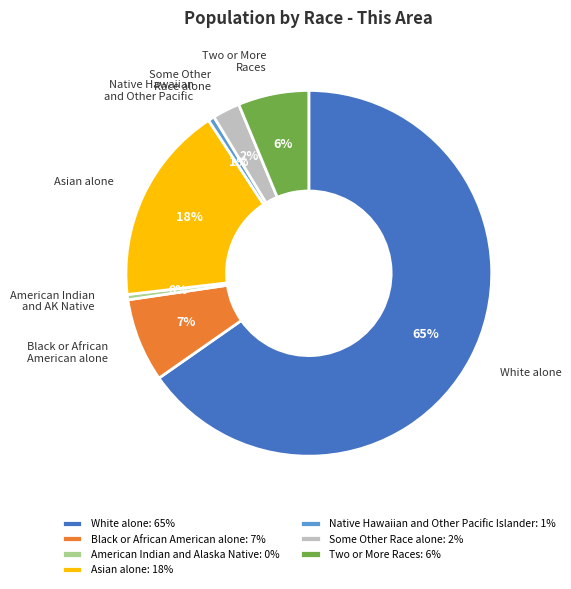

Between Asian alone and Black or African American alone, which is larger?

Asian alone